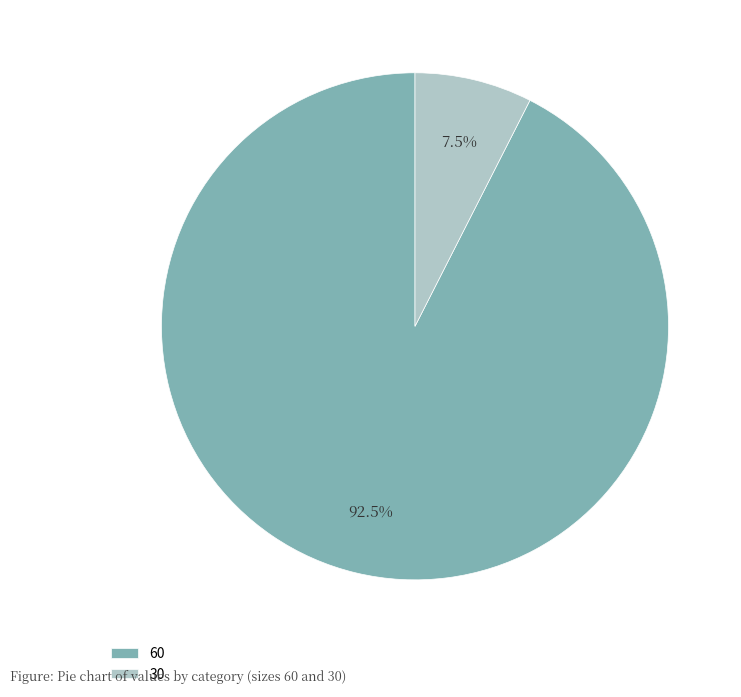

How many segments does this pie chart have?

2